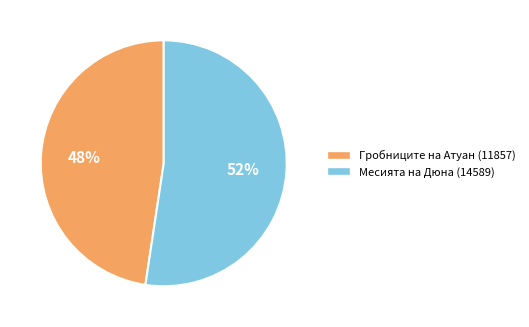

To the nearest percent, what percentage of the pie is Месията на Дюна (14589)?

52%